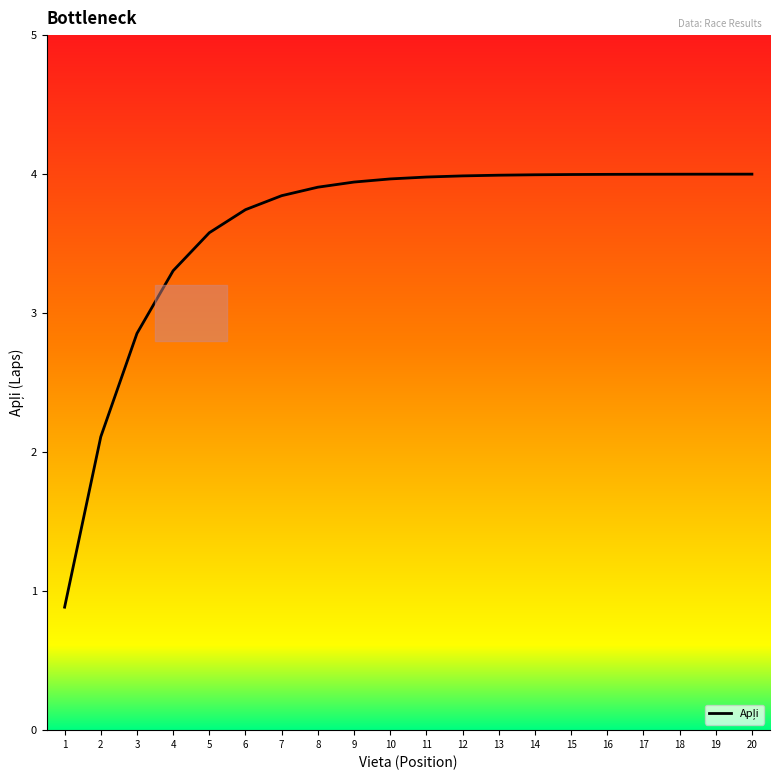

At which category does the chart reach its peak across all series?

20